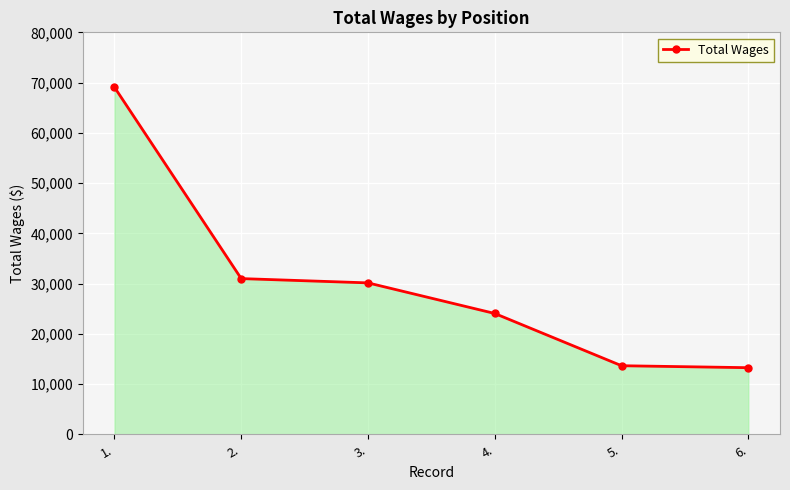

True or false: the data shows 30133 at 3..

True